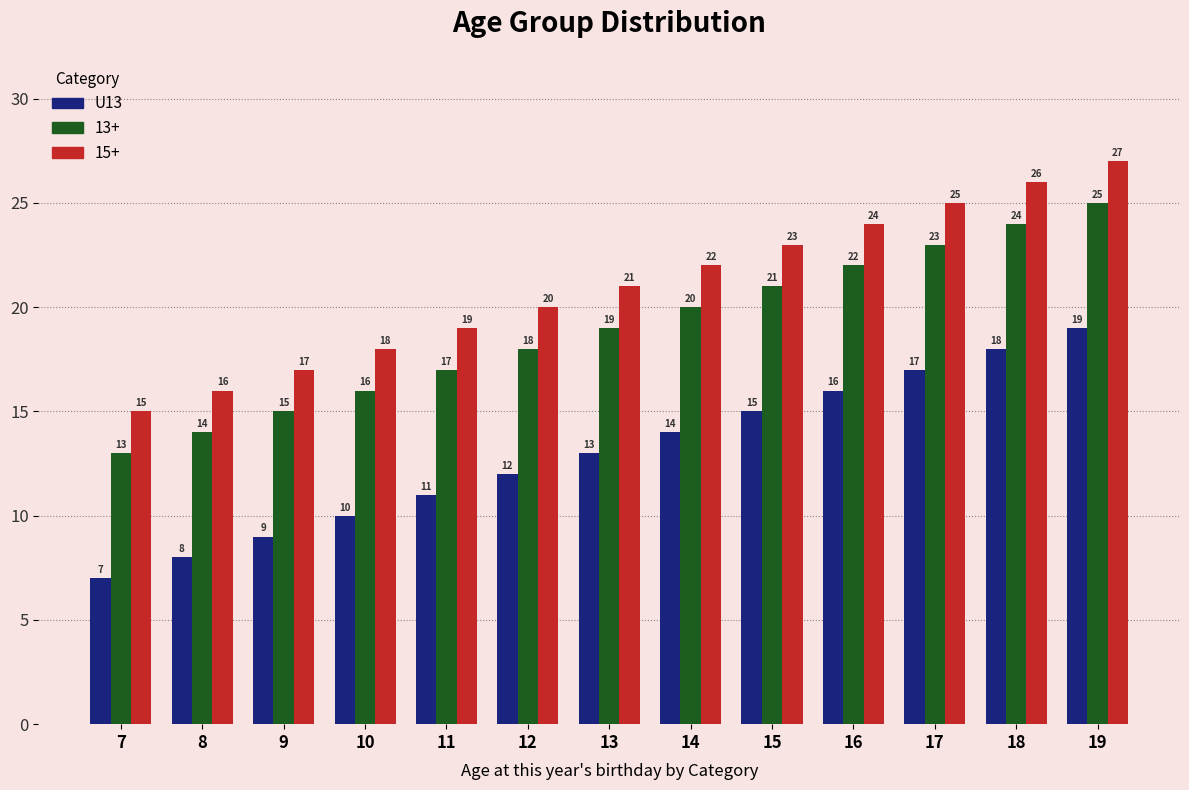

What is the average value of the 15+ series?

21